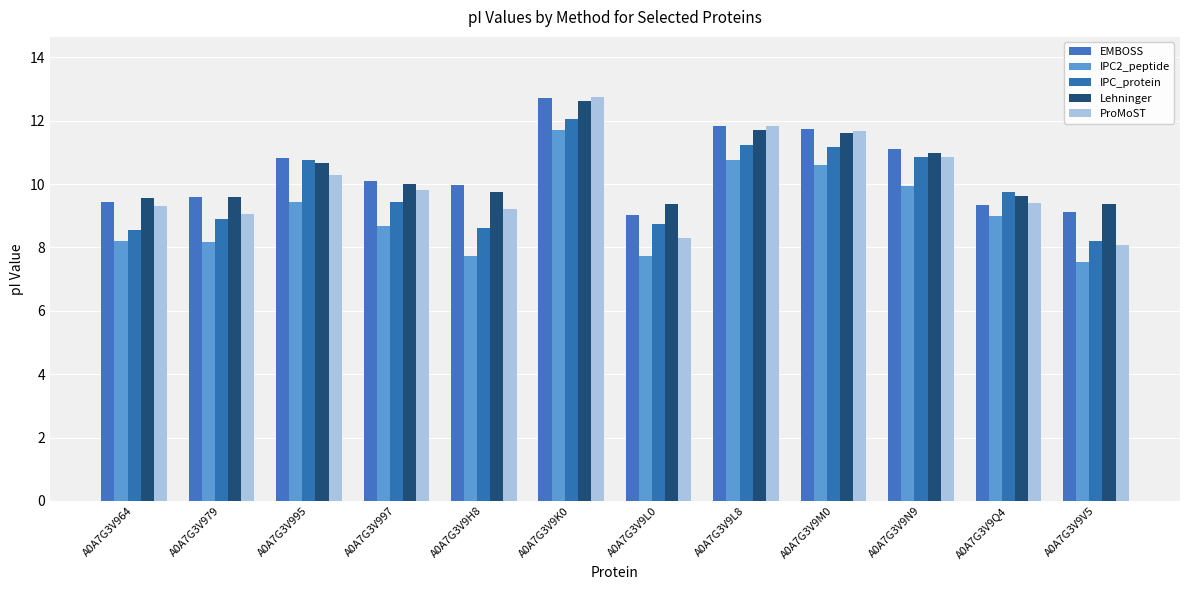

At how many categories does at least one series exceed 9?

12